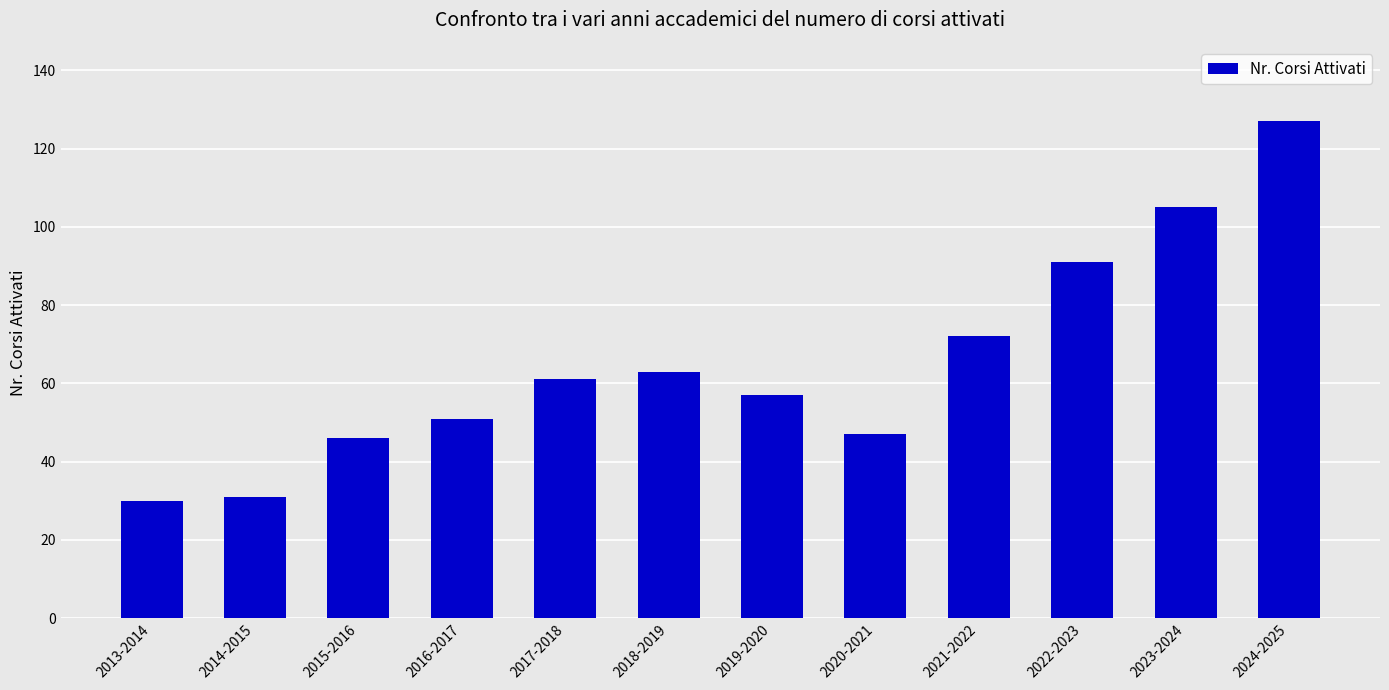

True or false: the data shows 51 at 2016-2017.

True